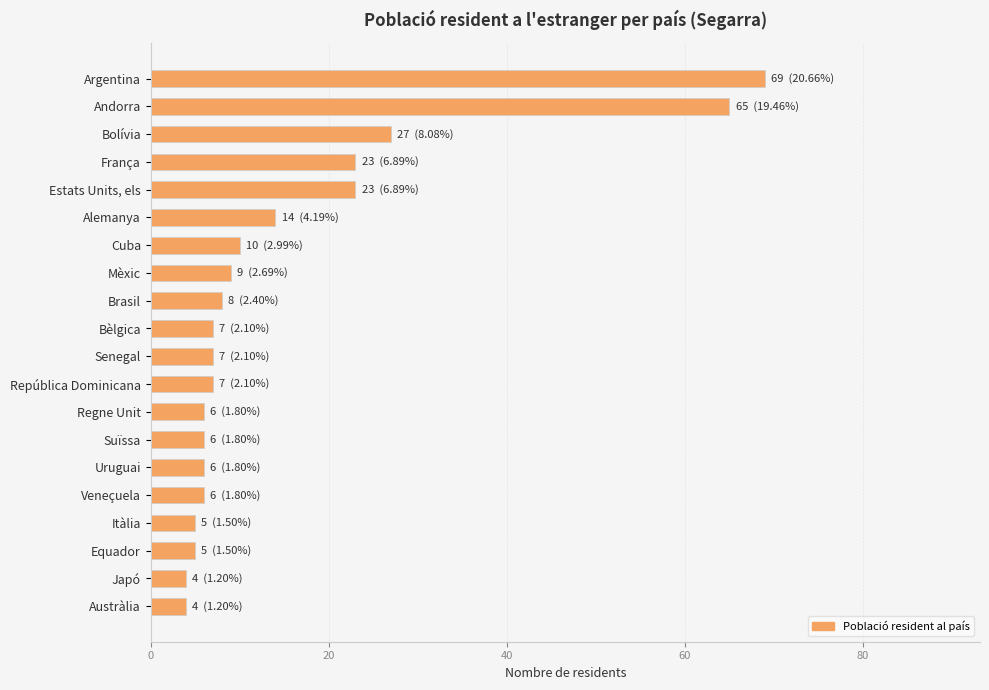

What position from the bottom is Suïssa?

7